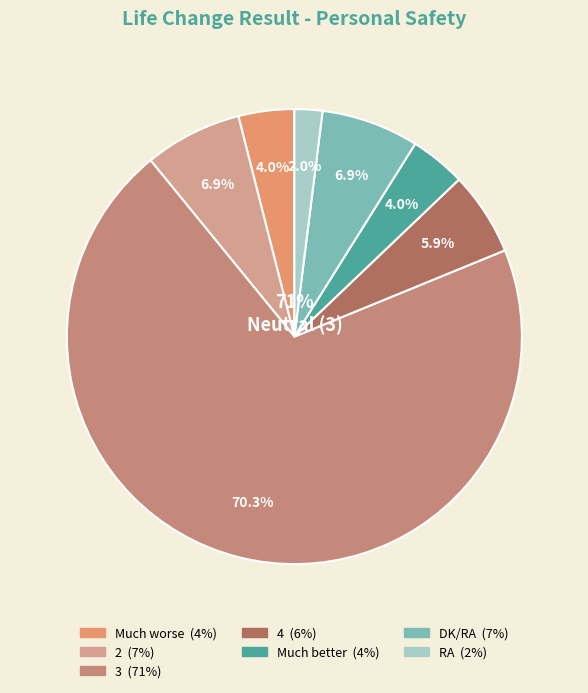

To the nearest percent, what is the combined percentage of 4 and RA?

8%